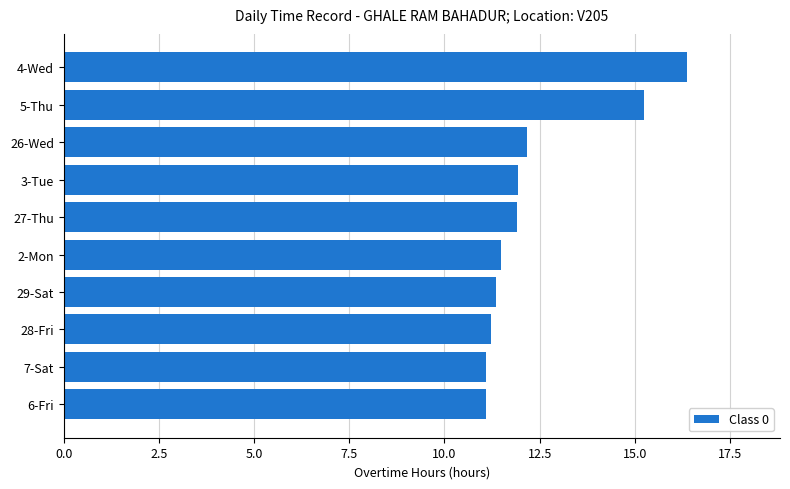

What is the minimum value shown in the chart?

11.1